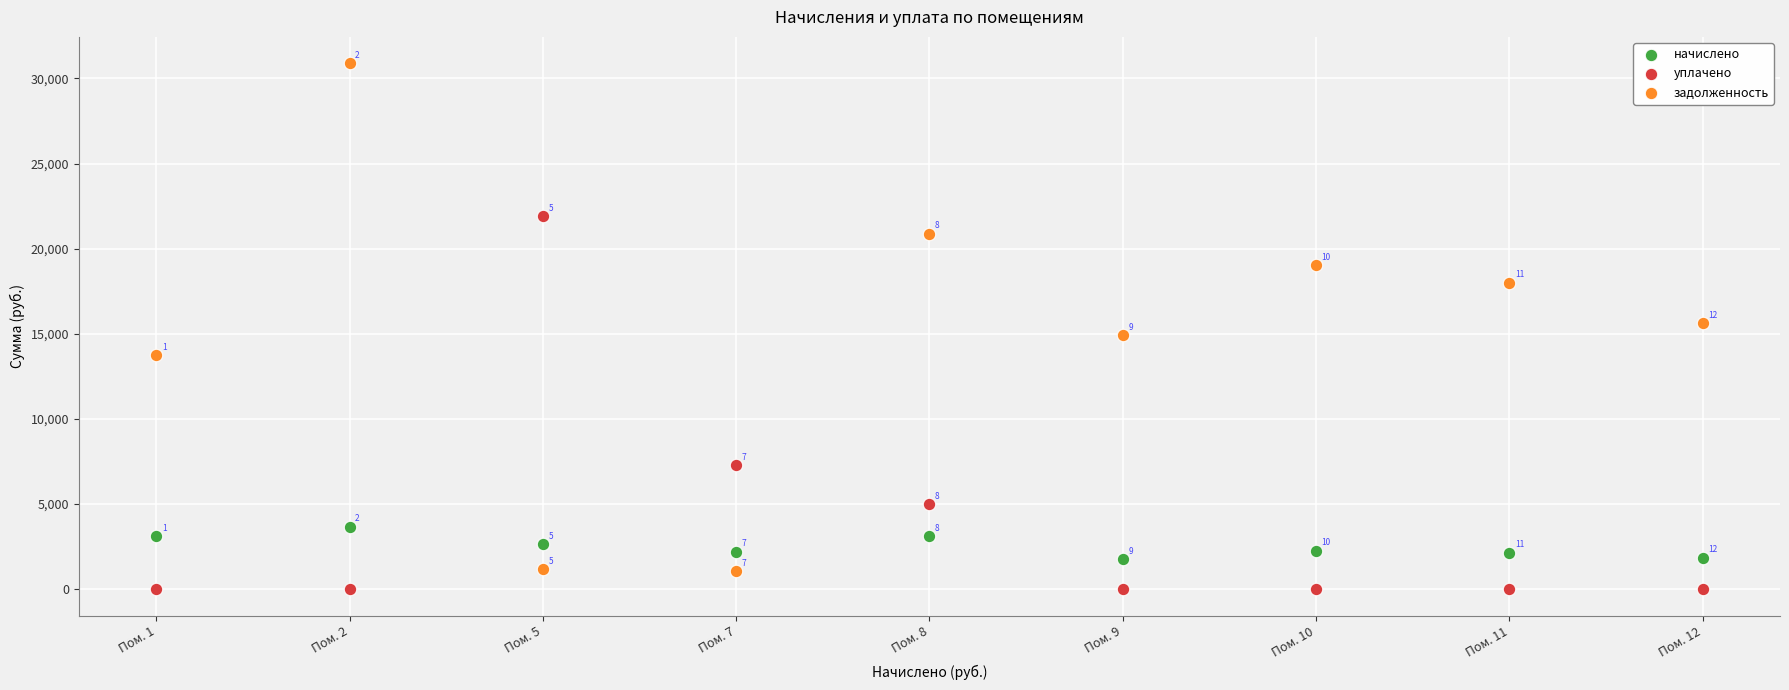

Which series contains the highest Y value?

задолженность